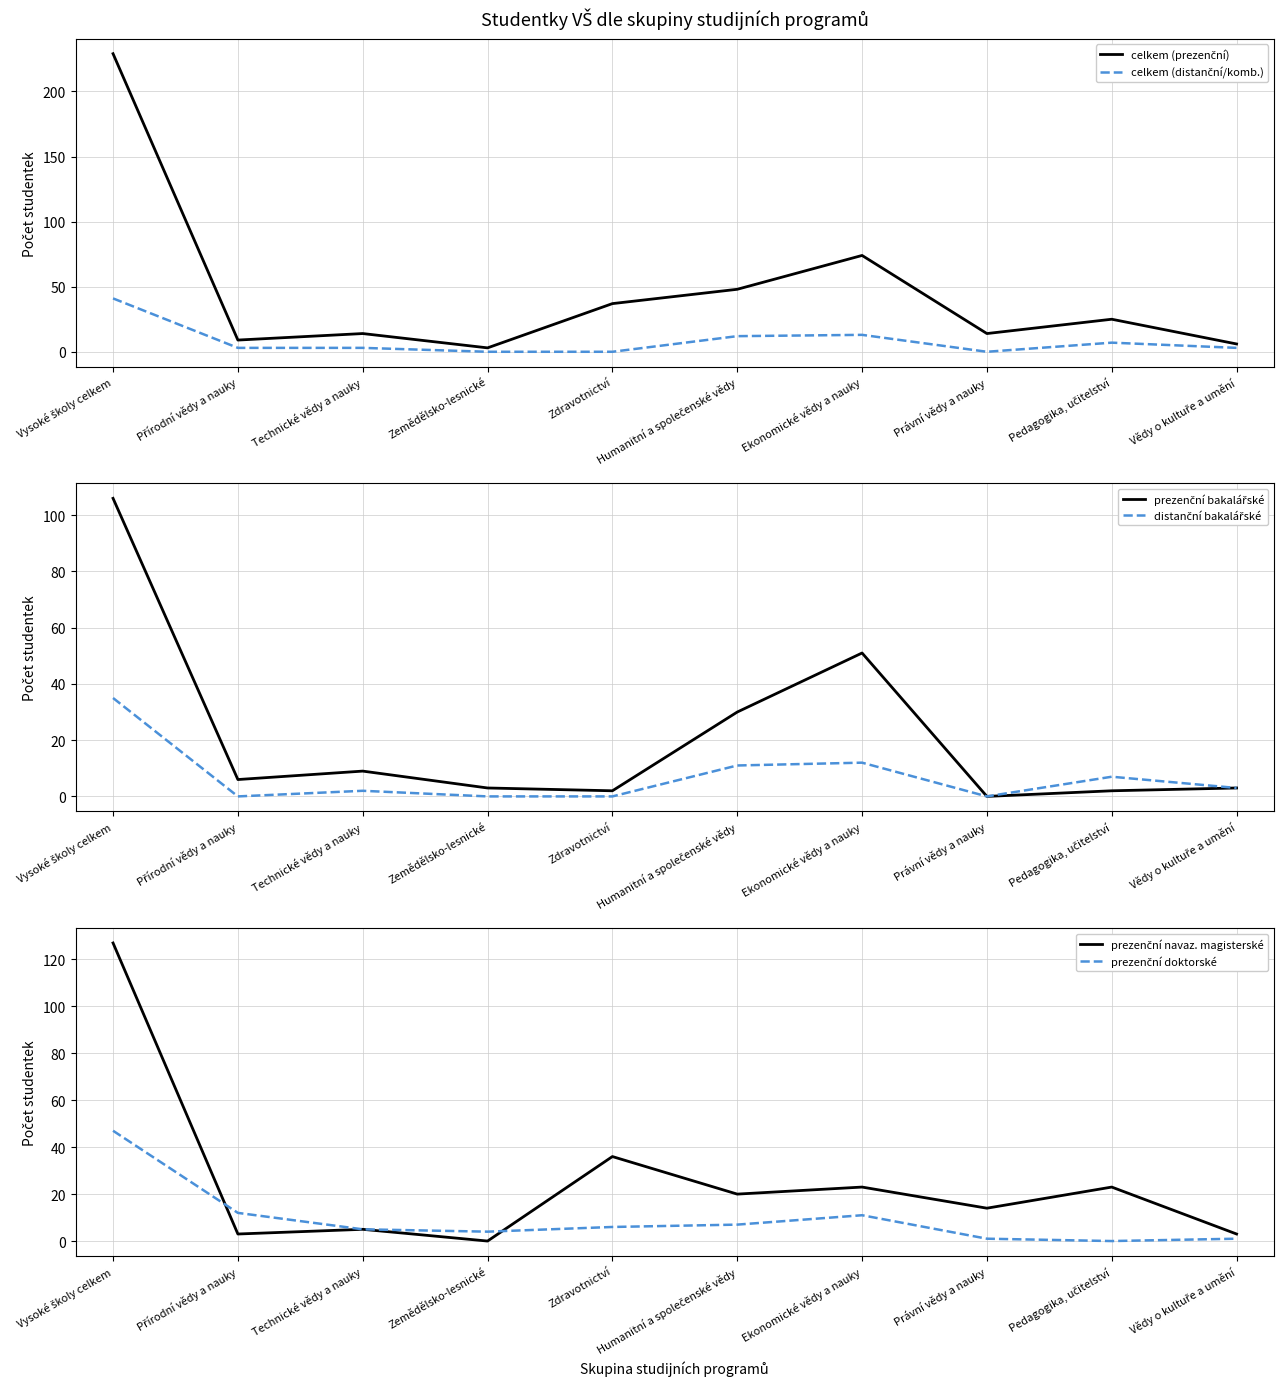

In prezenční navaz. magisterské, how many points are lower than both neighbors (excluding endpoints)?

4